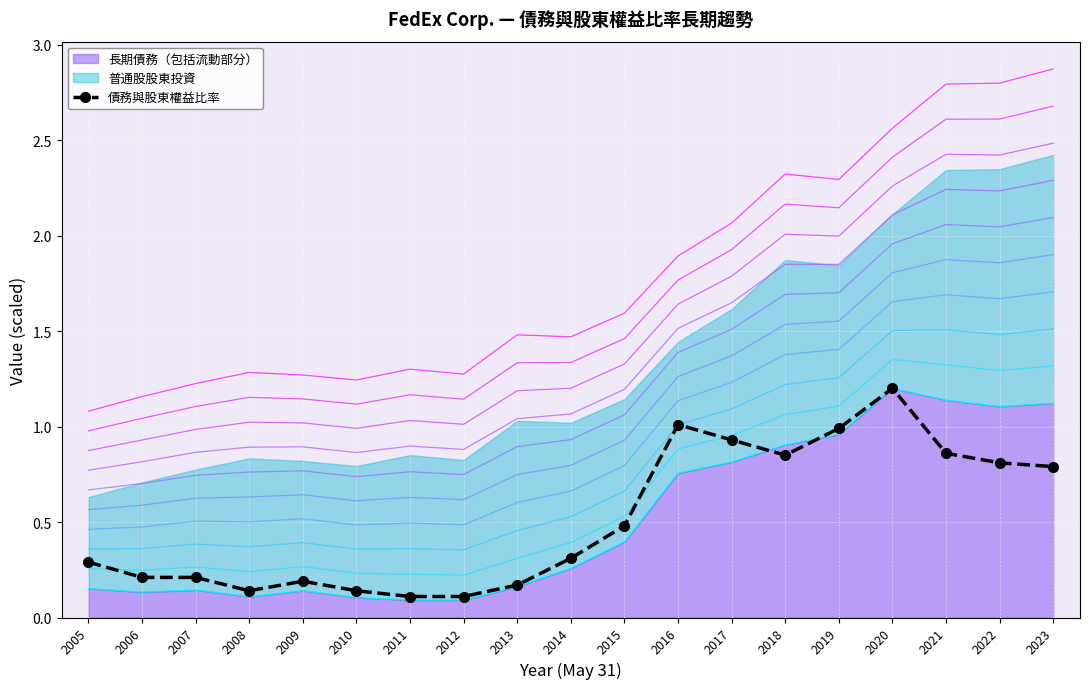

Which category has the highest value across all series?

2020